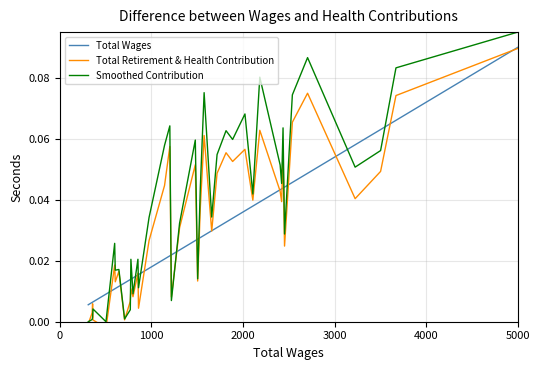

True or false: Smoothed Contribution has more than 1 interior local peaks.

True